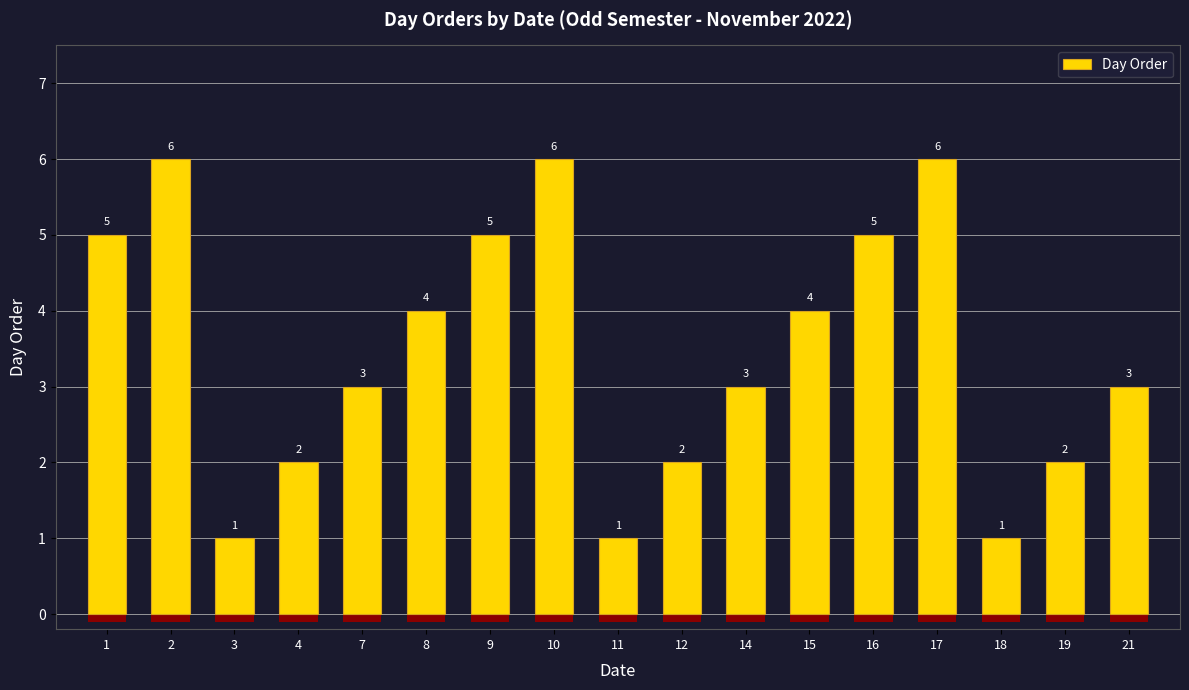

Reading left to right, extract all data points from this chart.

5	6	1	2	3	4	5	6	1	2	3	4	5	6	1	2	3